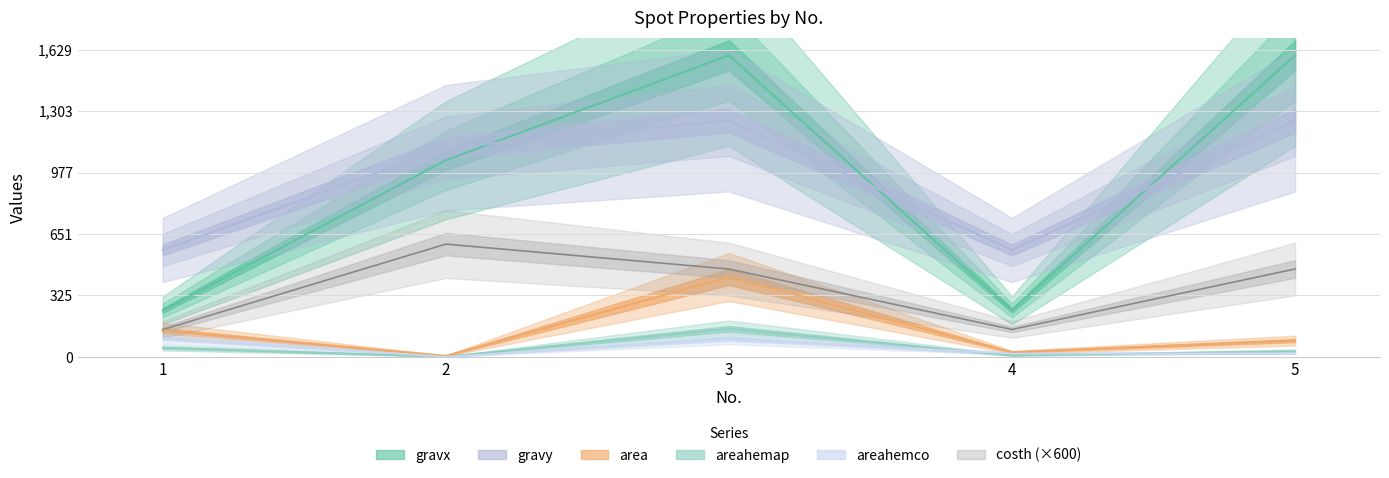

Reading left to right, extract all data points from this chart.

area: 139.0	6.0	424.0	25.0	87.0
areahemap: 48.9	2.1	149.1	8.8	30.6
areahemco: 100.9	1.1	95.9	18.1	19.7
costh: 145.3	598.4	466.2	145.9	466.4
gravx: 246.5	1042.9	1599.1	246.9	1598.7
gravy: 567.3	1109.2	1253.6	567.1	1253.2